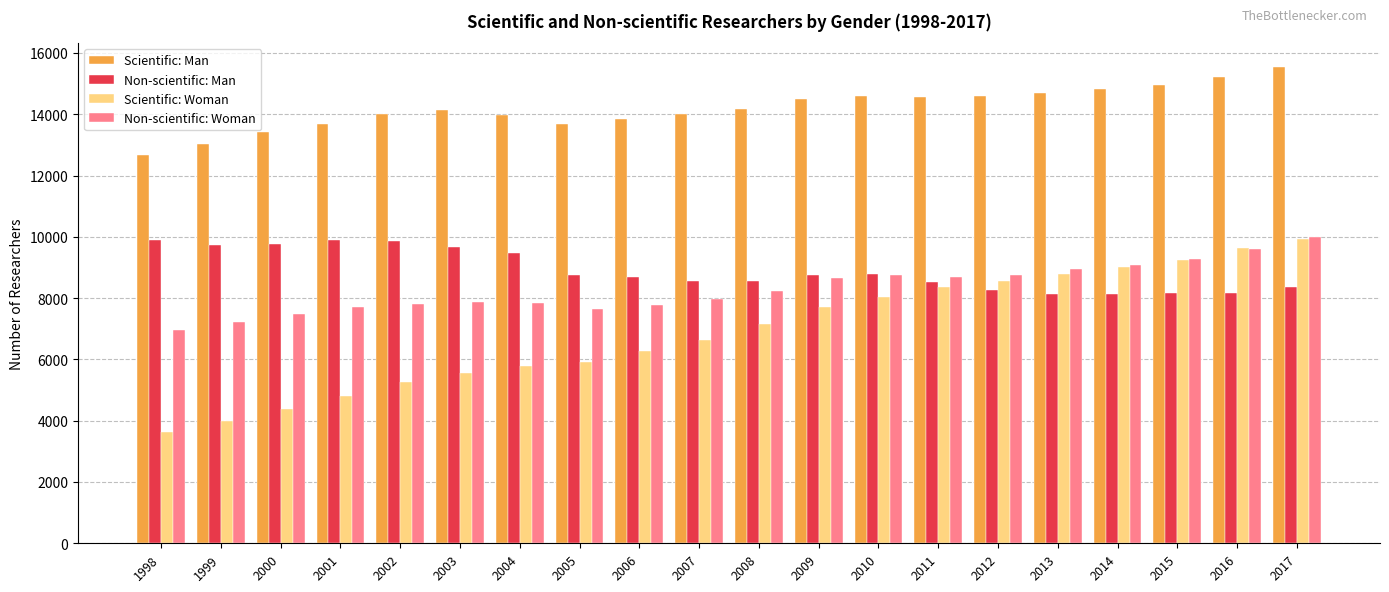

Is the value of Scientific: Man at 2016 greater than the value of Non-scientific: Woman at 2005?

Yes